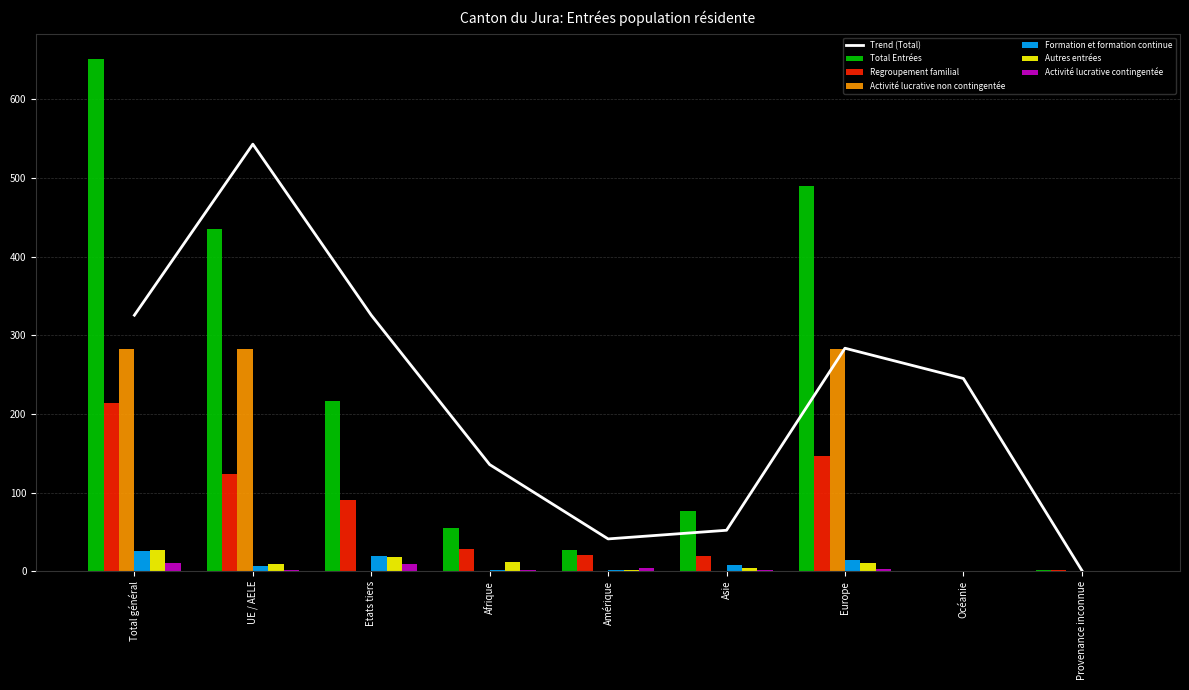

How many groups of bars are there?

9